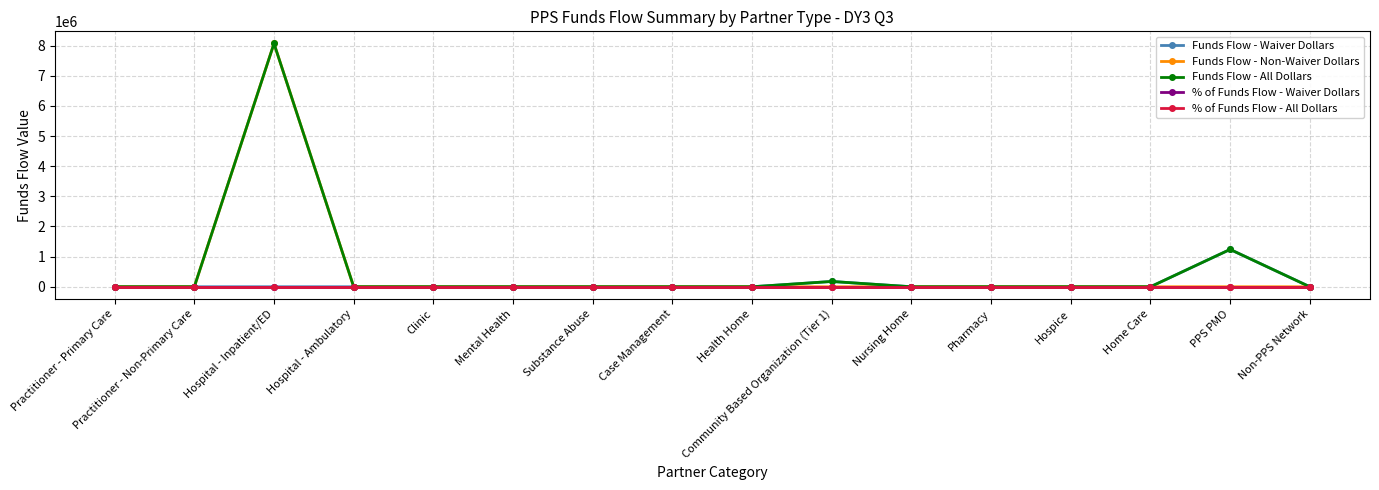

True or false: Funds Flow - Waiver Dollars has a value of 463011.6 at Health Home.

False